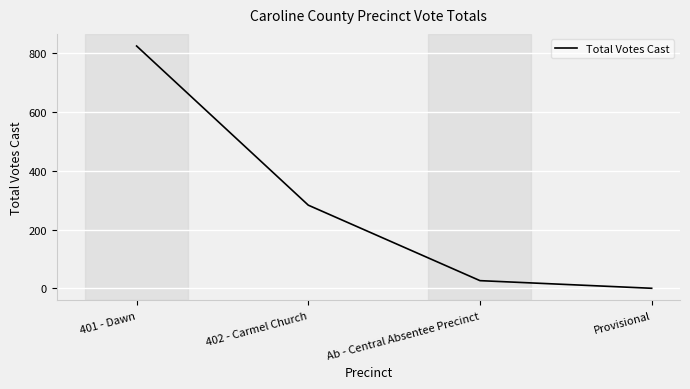

What is the difference between the maximum and second lowest values?

799